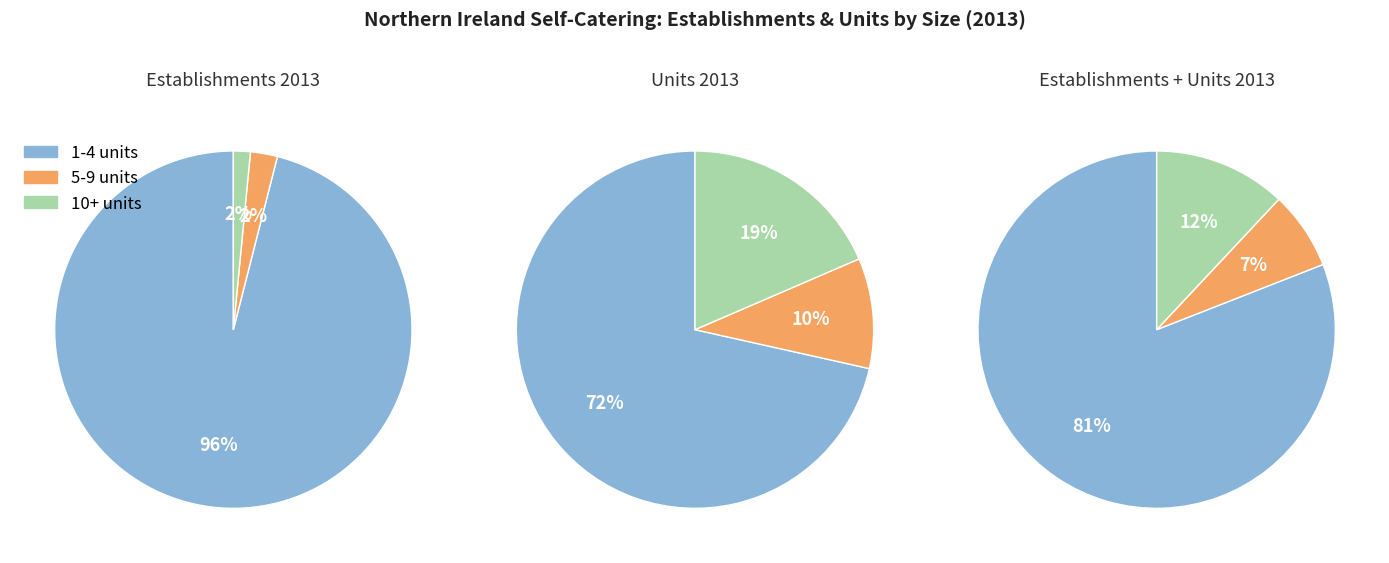

What percentage do 5-9 units and 10+ units together represent?

4.0%